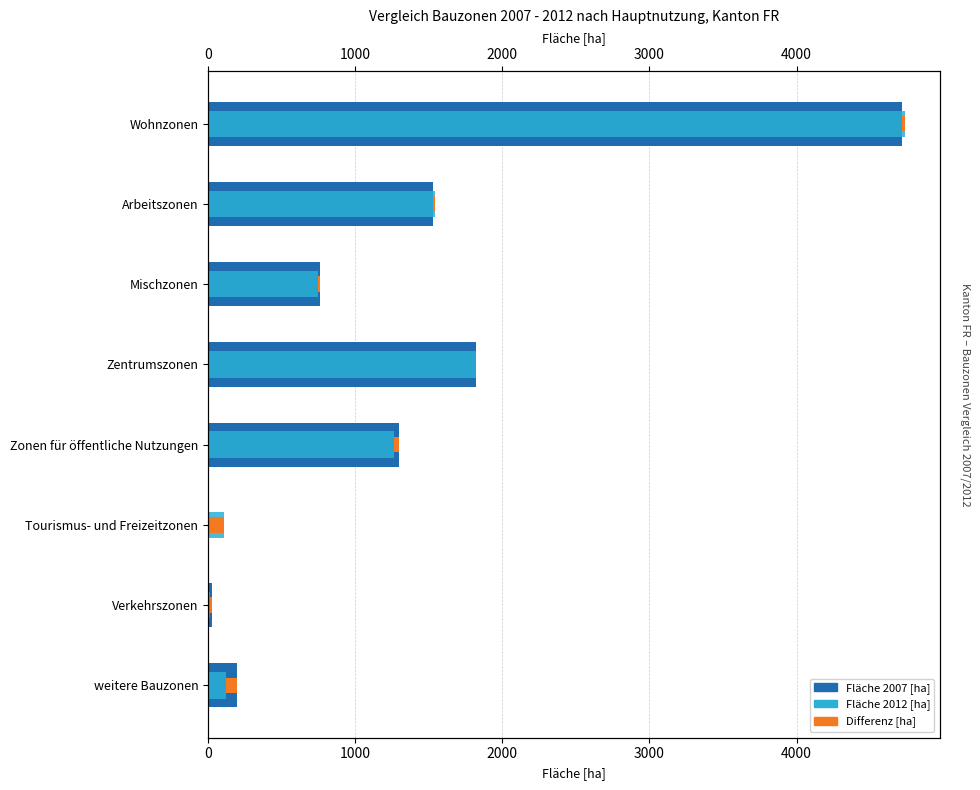

What is the sum of all Fläche 2012 [ha] values?

10349.6